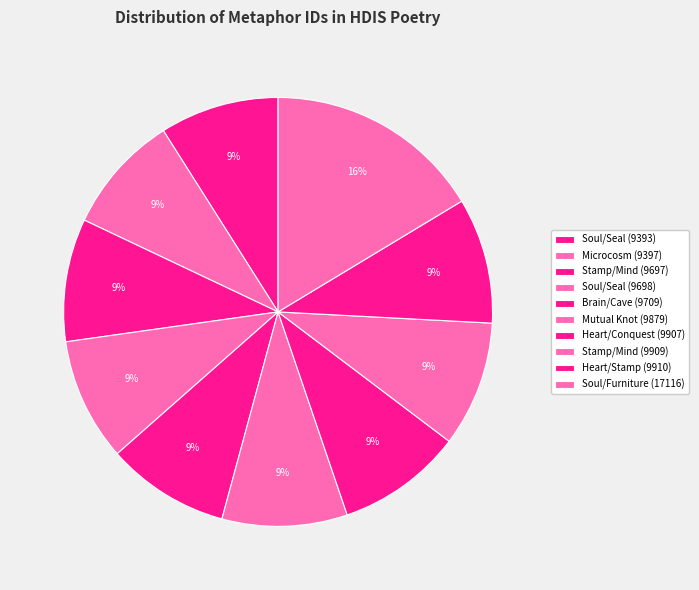

True or false: Soul/Furniture (17116) accounts for 3% of the total.

False